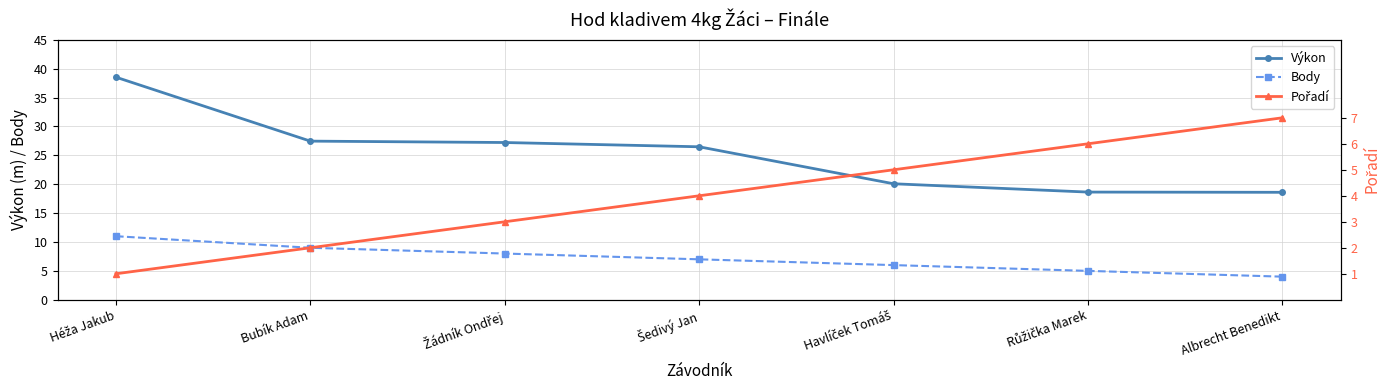

Which label corresponds to the largest value in the chart?

Héža Jakub